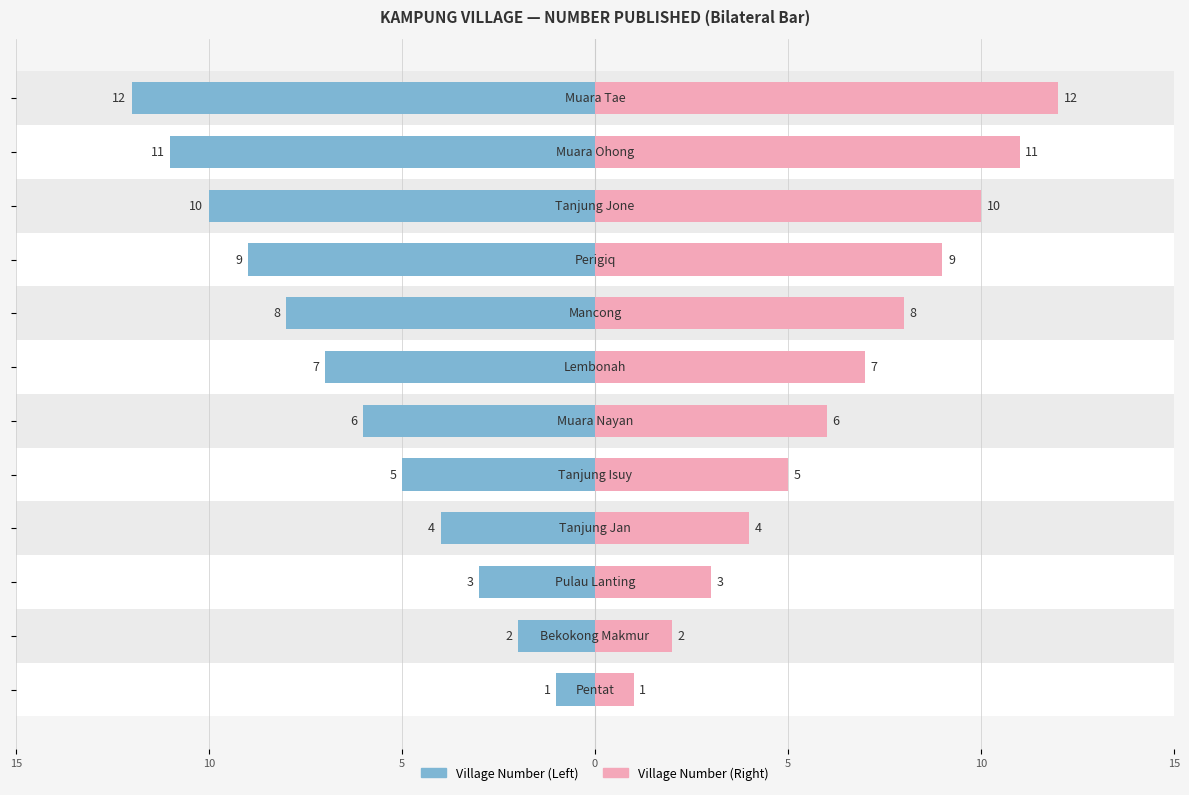

Rank the series by their maximum value, from highest to lowest.

Village Number (Right), Village Number (Left)